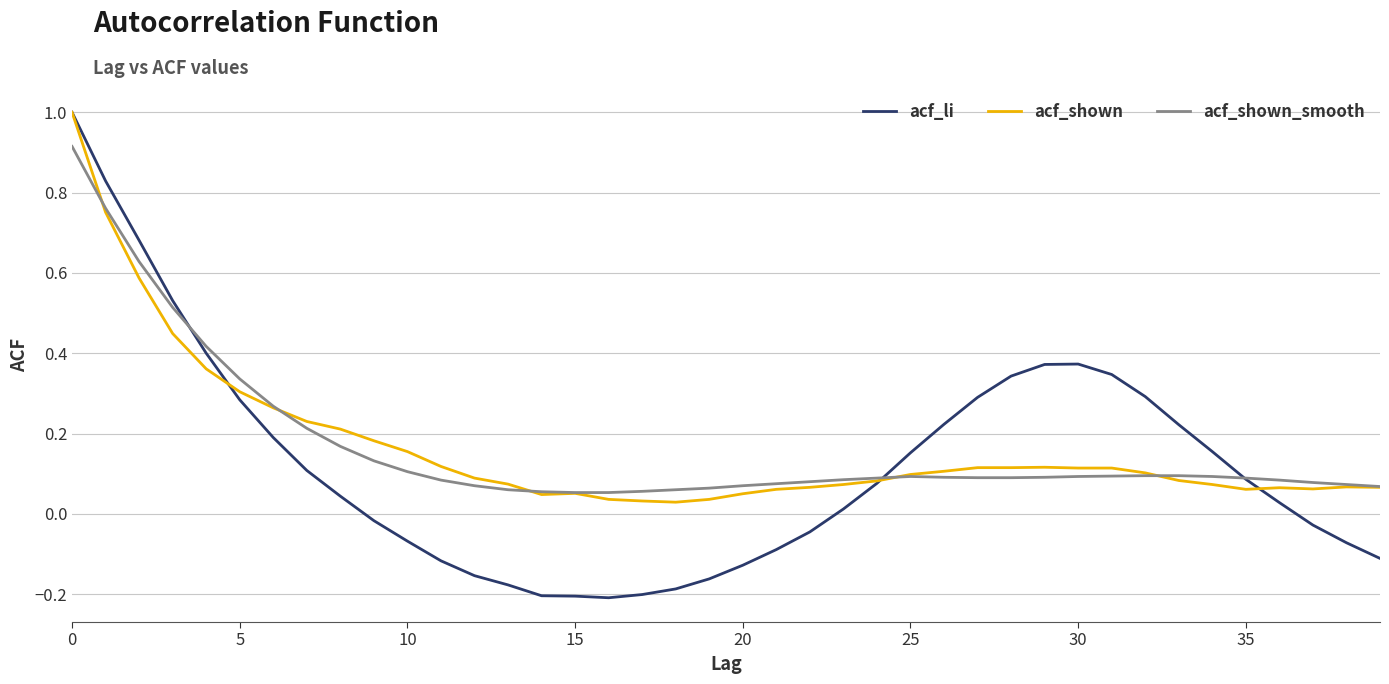

What are all the series names shown in the legend?

acf_li, acf_shown, acf_shown_smooth